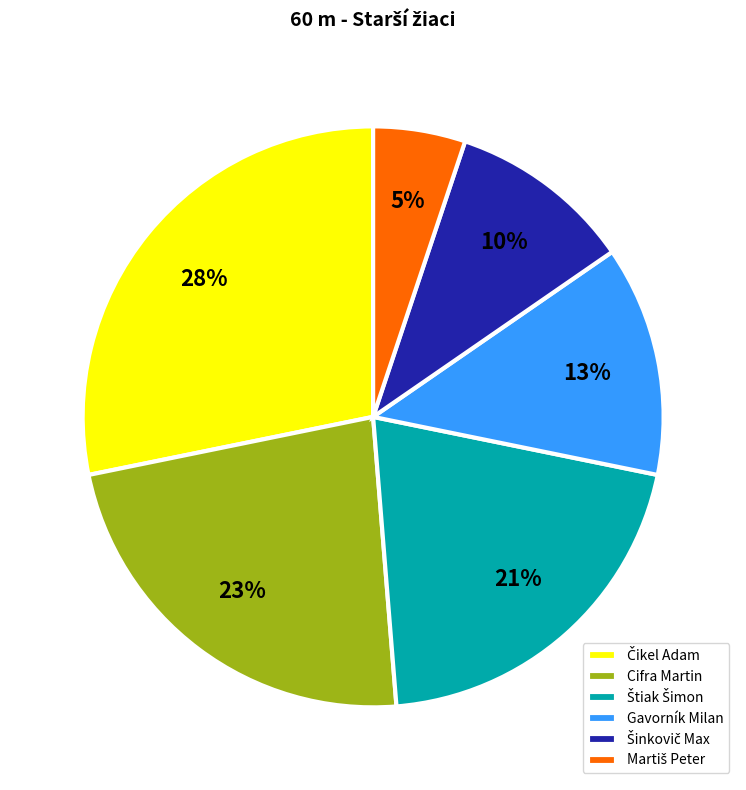

Count the number of slices in the pie.

6